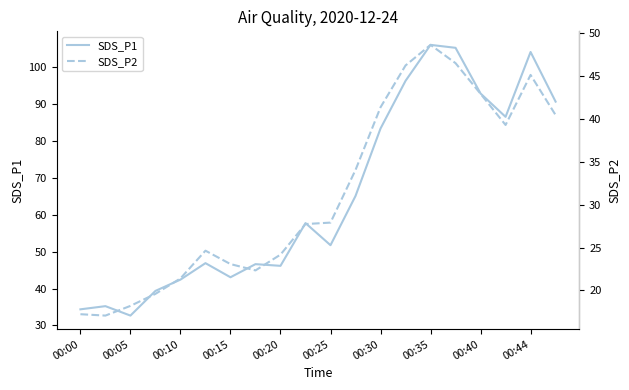

The SDS_P1 series shows 83.4 at 00:30. True or false?

True